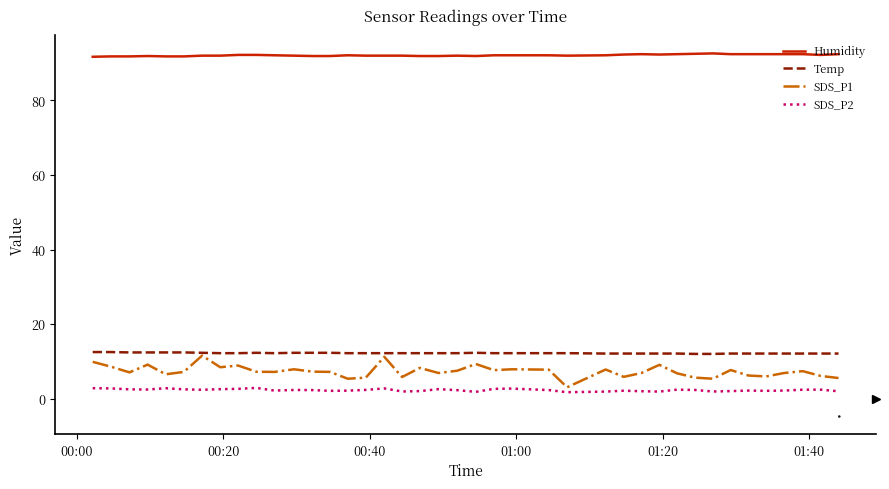

What is the greatest value displayed?

92.6